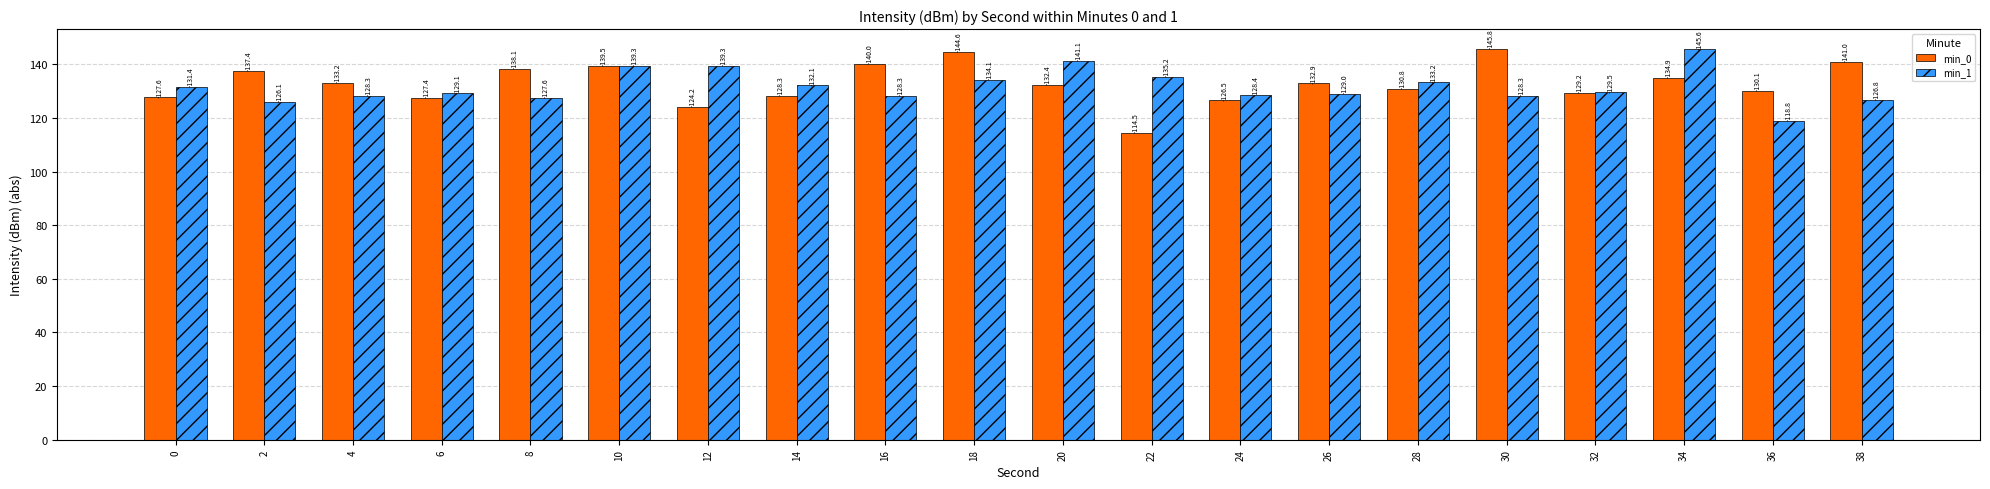

What are all the series names shown in the legend?

min_0, min_1